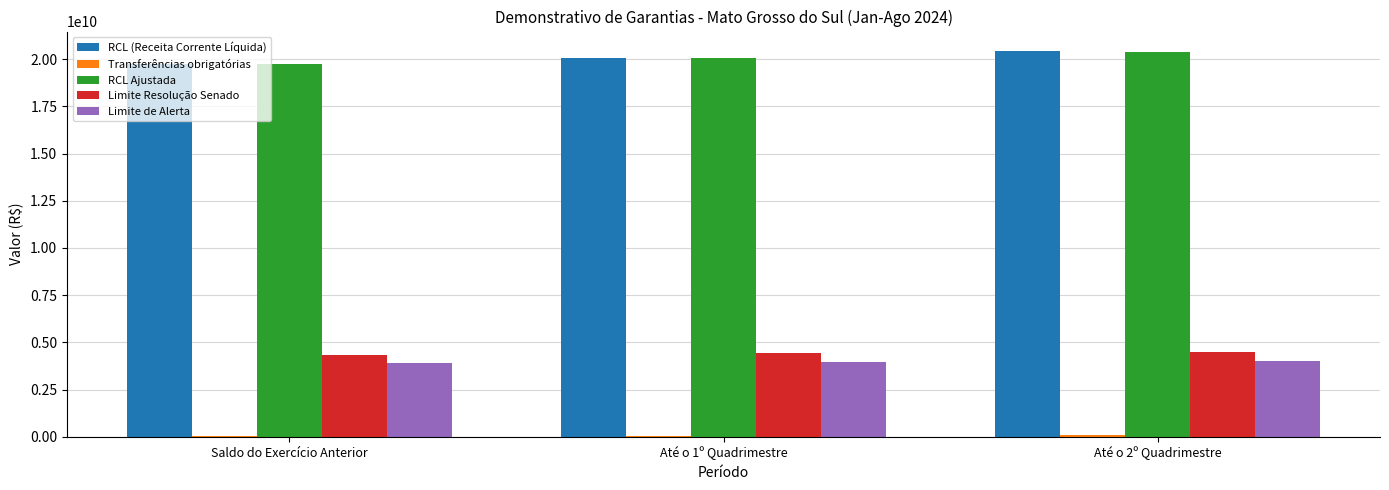

What is the sum of all RCL Ajustada values?

60168408132.0